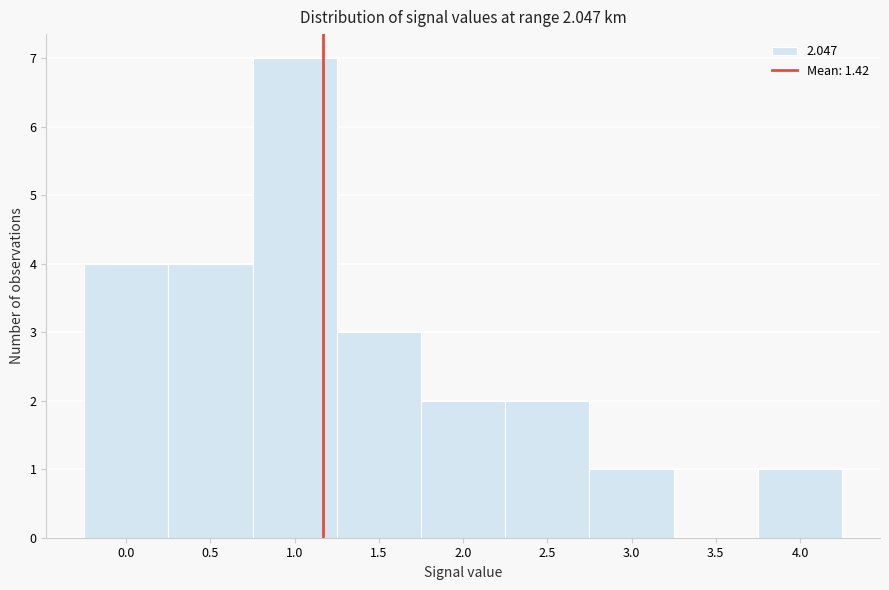

Reading left to right, list all the values displayed in this chart.

0.0=4	0.5=4	1.0=7	1.5=3	2.0=2	2.5=2	3.0=1	3.5=0	4.0=1